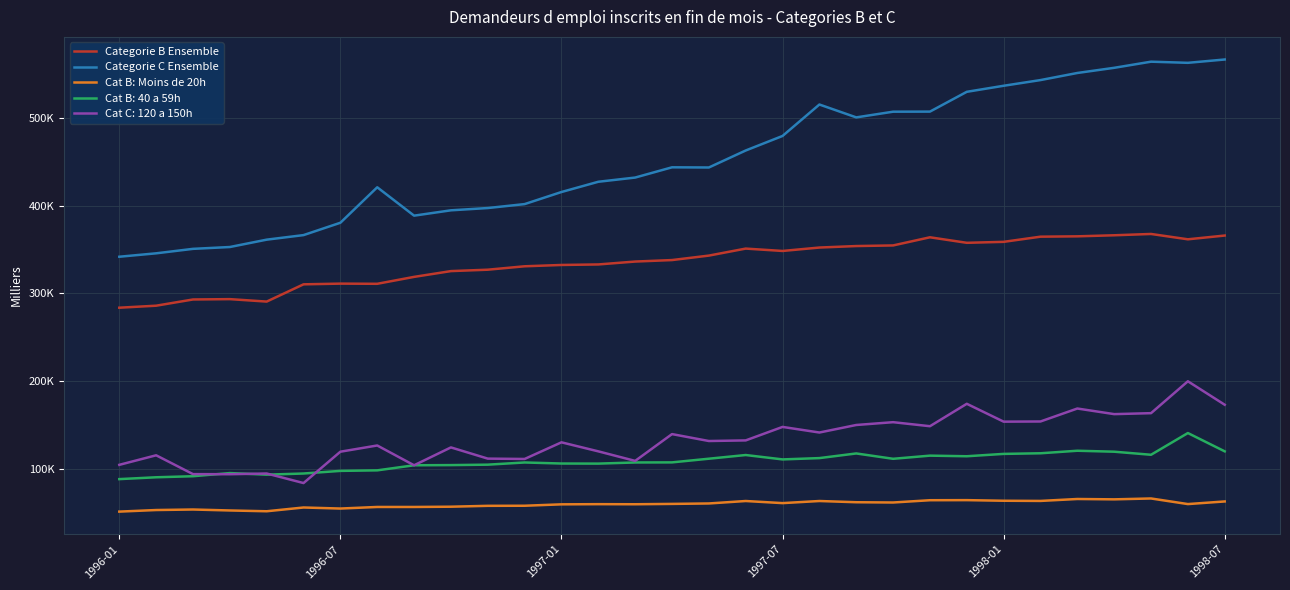

Does the chart have visible grid lines?

Yes